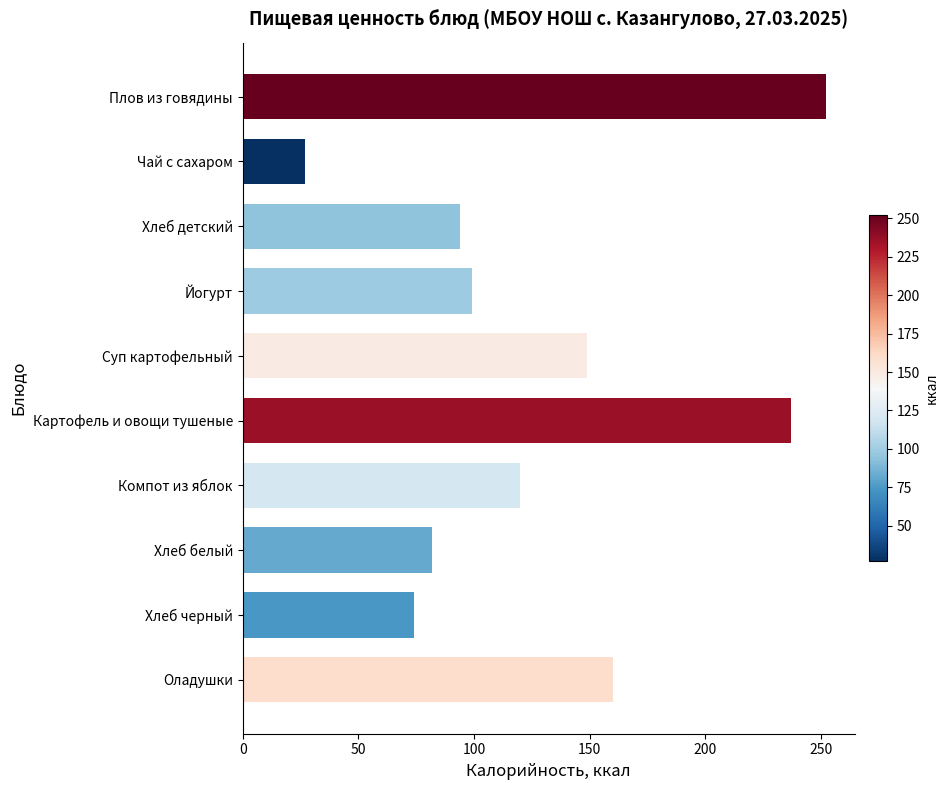

The chart shows a value of 94 at Хлеб детский. True or false?

True